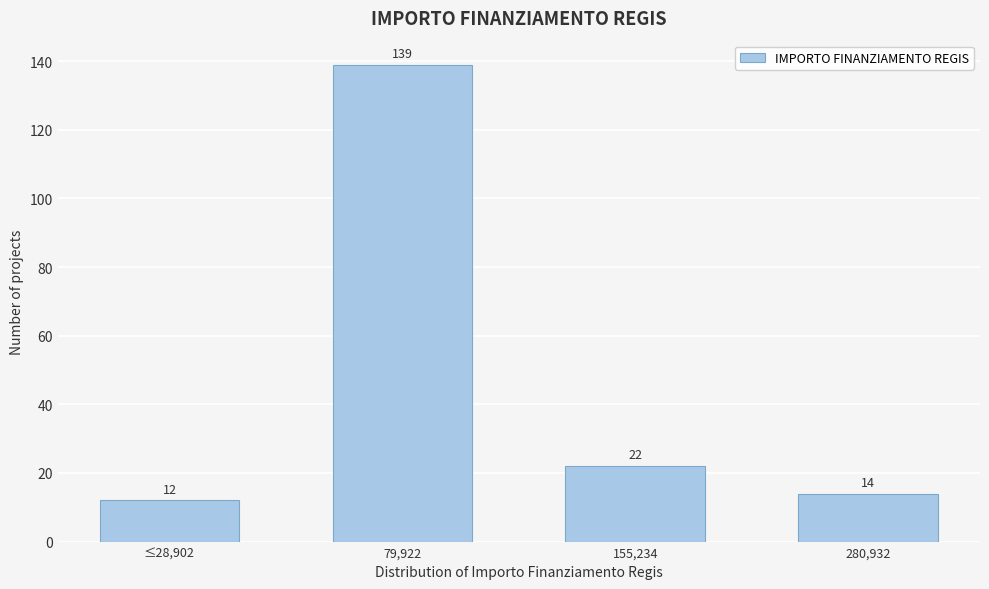

Reading left to right, list all the values displayed in this chart.

≤28,902=12	79,922=139	155,234=22	280,932=14